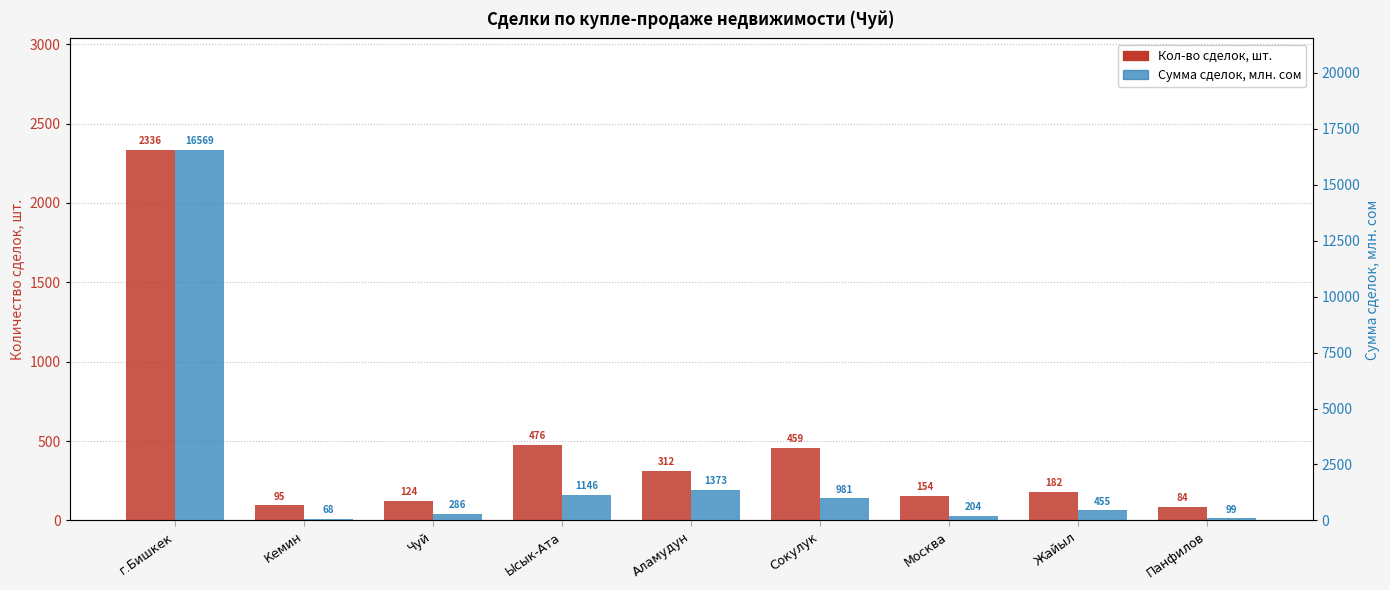

List the series in order of their peak value, highest first.

Сумма сделок, млн.сом, Кол-во сделок, шт.